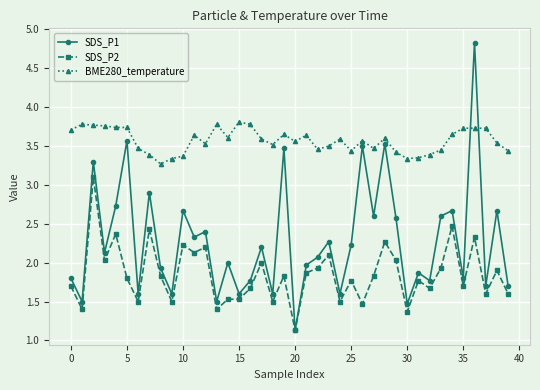

Count the BME280_temperature values in the range 3 to 4.

40